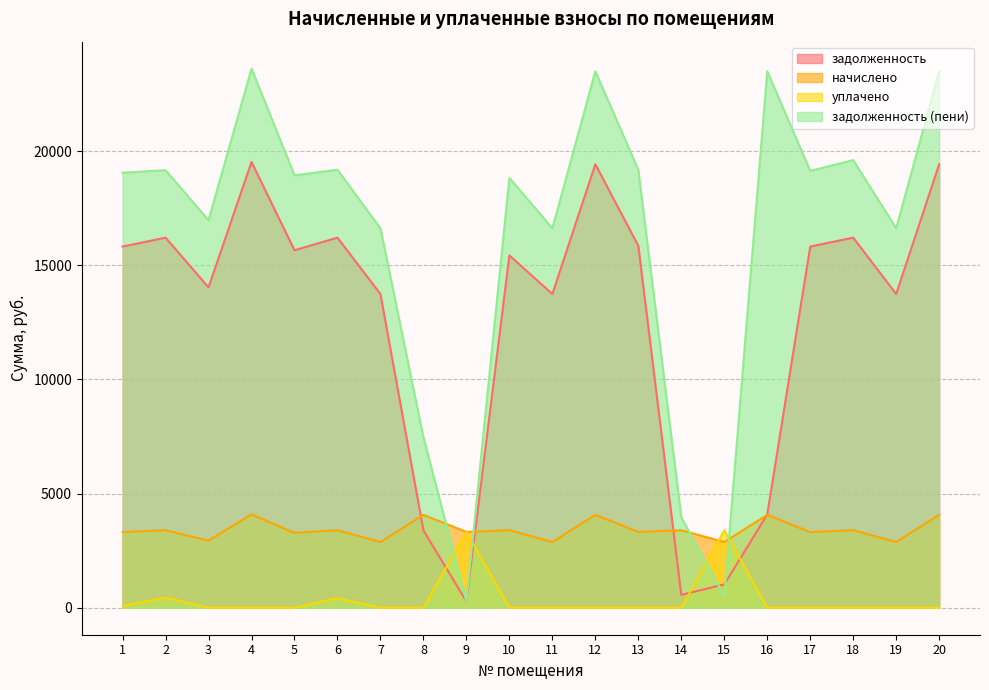

Where does the начислено series first go above 3395?

2